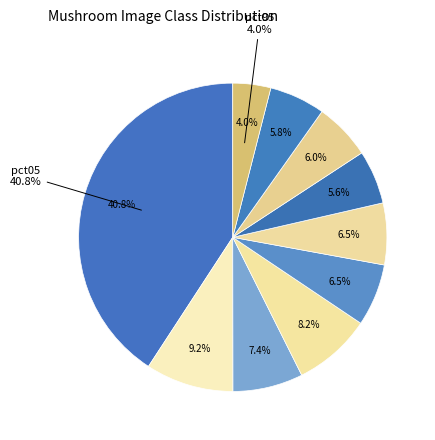

Count the number of slices in the pie.

10